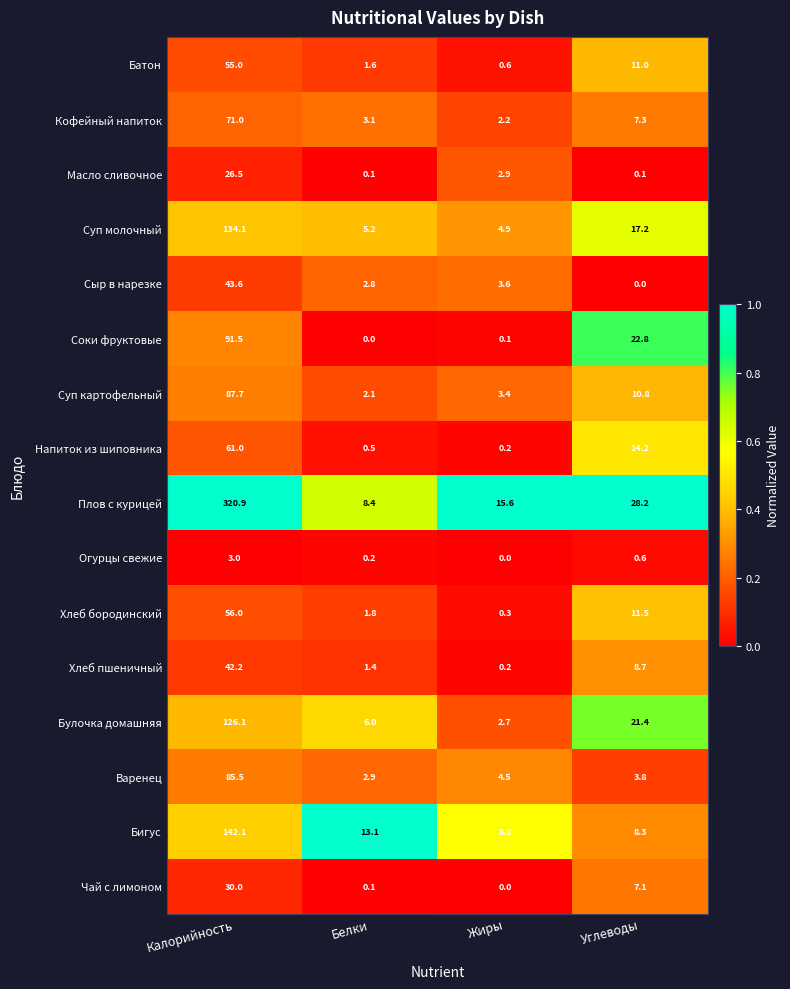

What is the spread (max minus min) of values at Калорийность?

317.9